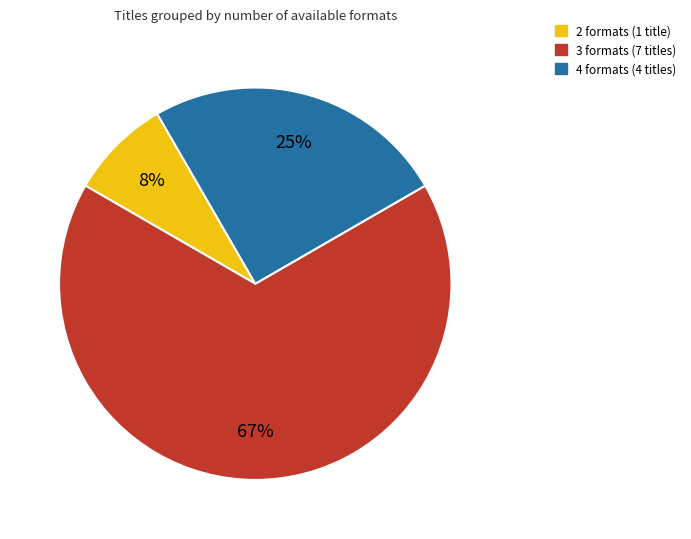

Rank the categories by value from highest to lowest.

3 formats (7 titles), 4 formats (4 titles), 2 formats (1 title)